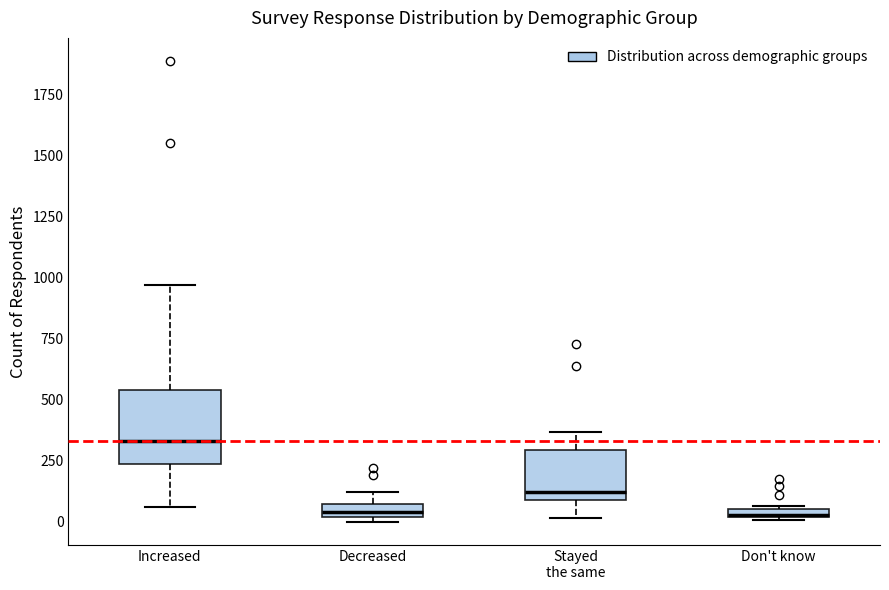

Which box is the tallest, from its lower edge to its upper edge?

Increased